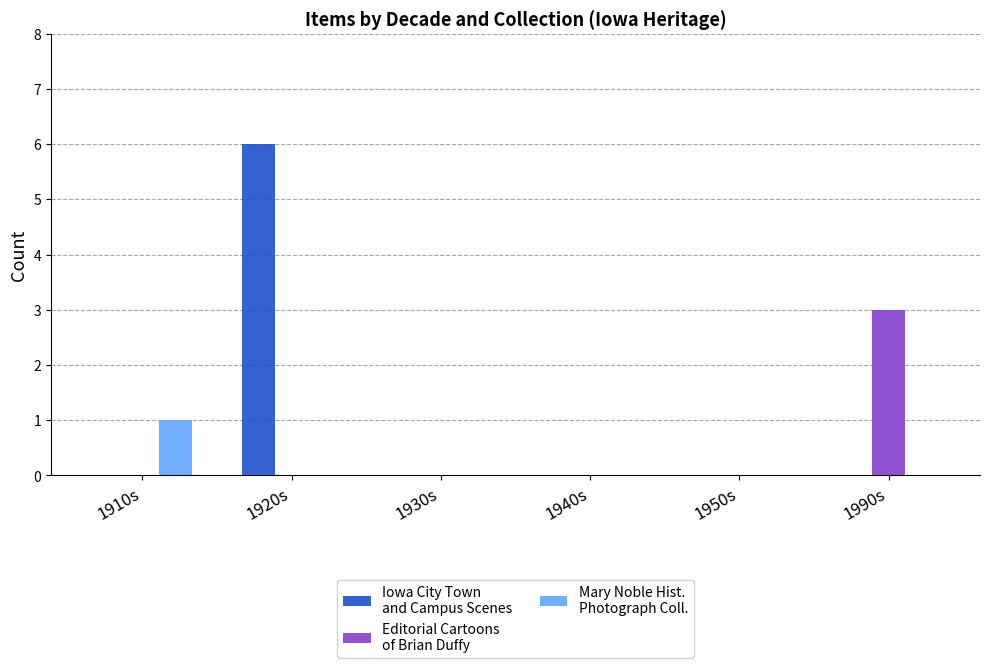

What is the greatest value displayed?

6